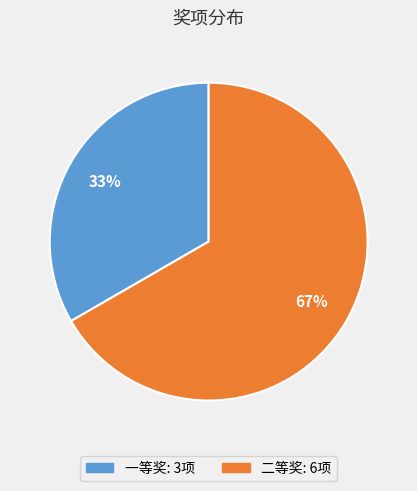

What is the ratio of the value at 一等奖 to the value at 二等奖?

0.5